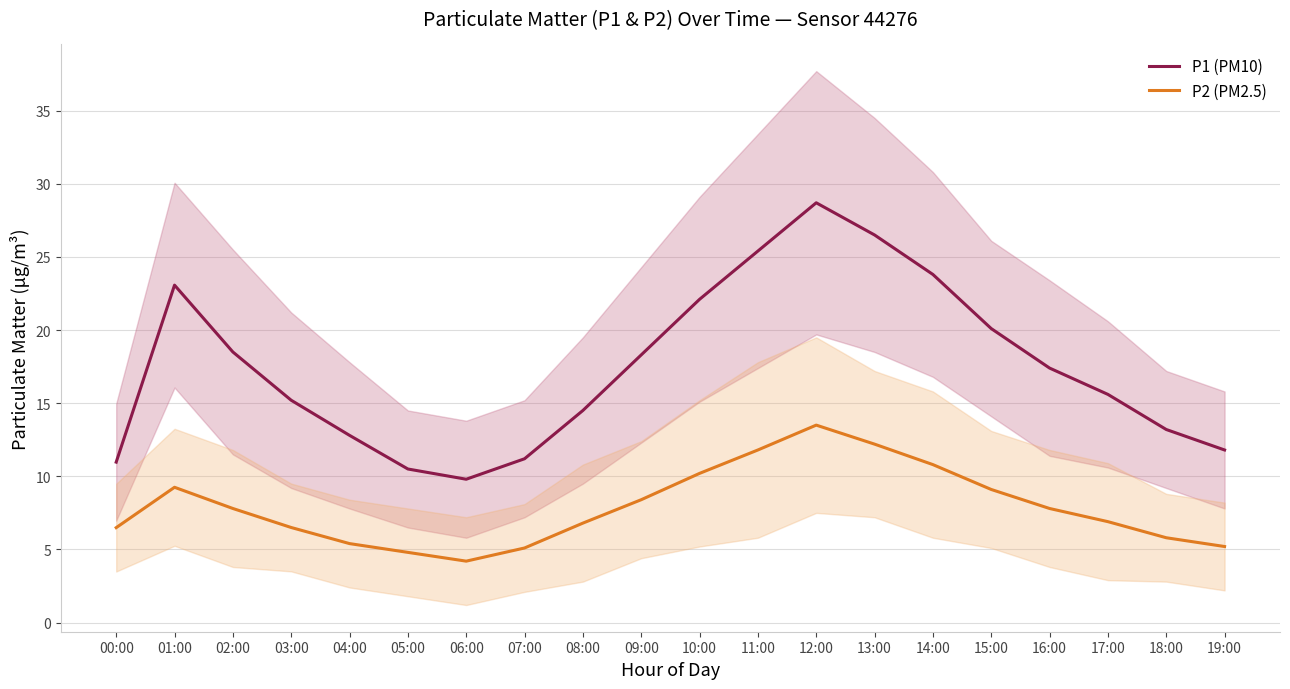

What is the minimum value for P2 (PM2.5)?

4.2